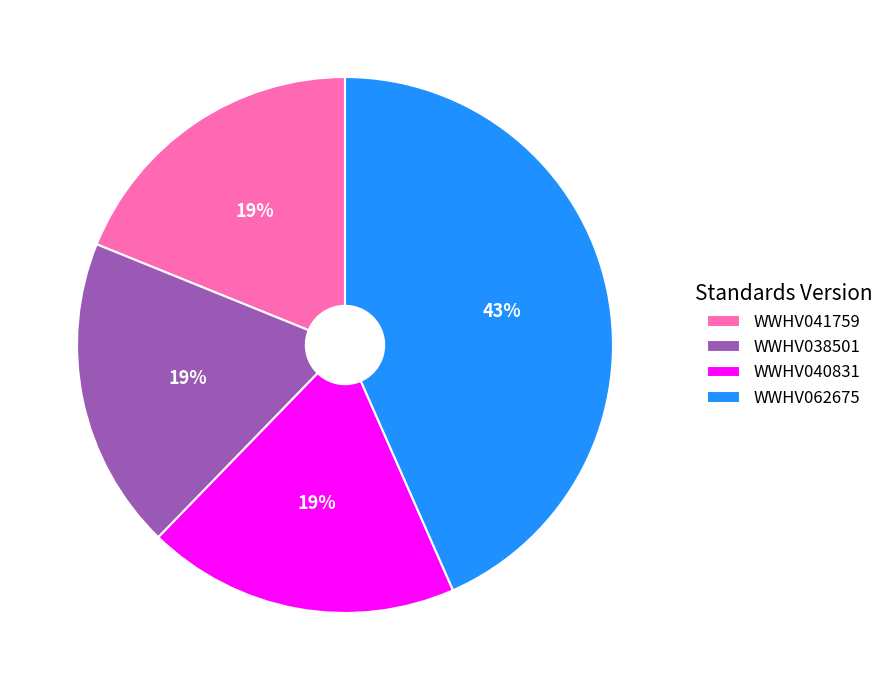

Which slice is the largest?

WWHV062675